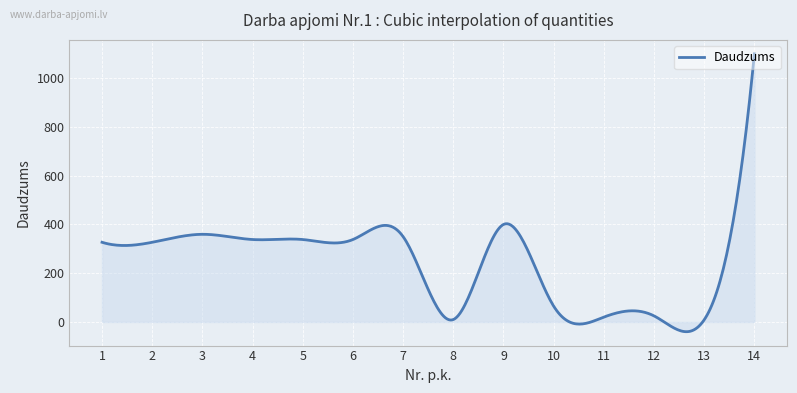

What is the minimum value shown in the chart?

-39.8